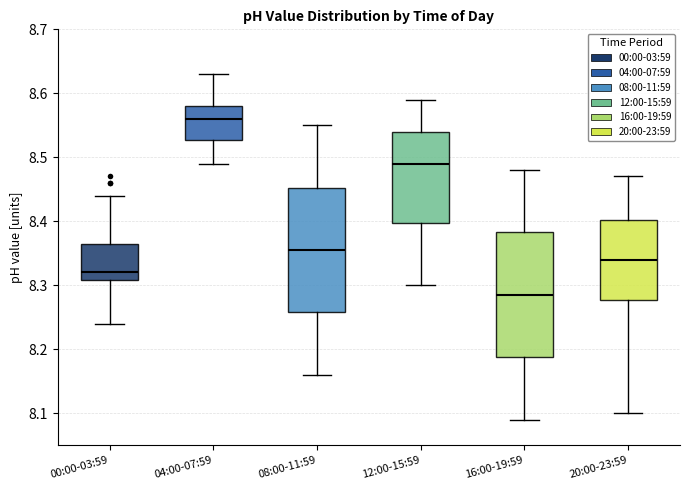

Reading left to right, read every box against the y-axis: the position of its median line, the range the box covers, and the ends of its whiskers. The values are not printed on the chart, so give them approximately, as read against the axis.

00:00-03:59: median 8.32, box 8.31 to 8.37, whiskers 8.24 to 8.44
04:00-07:59: median 8.56, box 8.53 to 8.58, whiskers 8.49 to 8.63
08:00-11:59: median 8.36, box 8.26 to 8.45, whiskers 8.16 to 8.55
12:00-15:59: median 8.49, box 8.40 to 8.54, whiskers 8.30 to 8.59
16:00-19:59: median 8.29, box 8.19 to 8.38, whiskers 8.09 to 8.48
20:00-23:59: median 8.34, box 8.28 to 8.40, whiskers 8.10 to 8.47